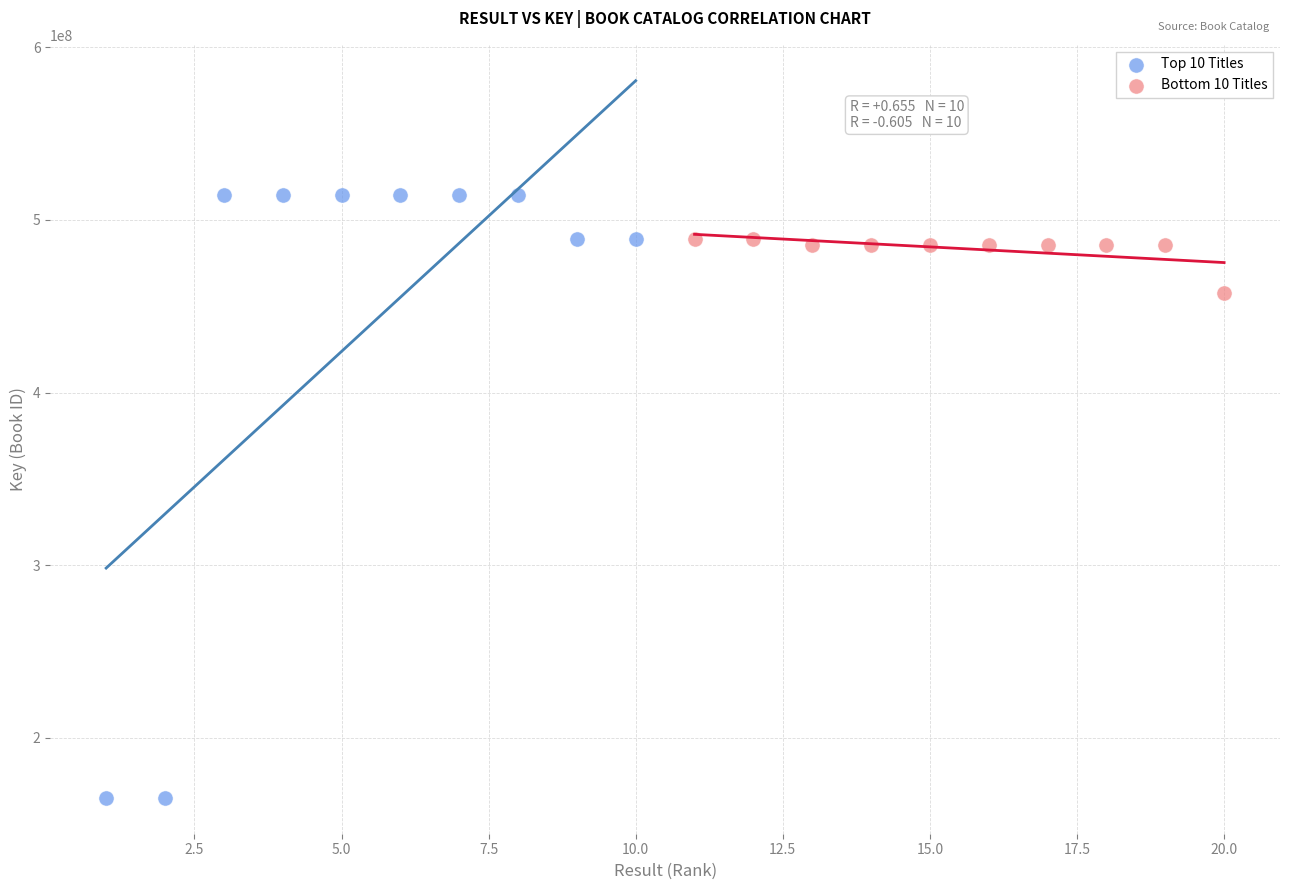

Which series contains the lowest Y value?

Top 10 Titles